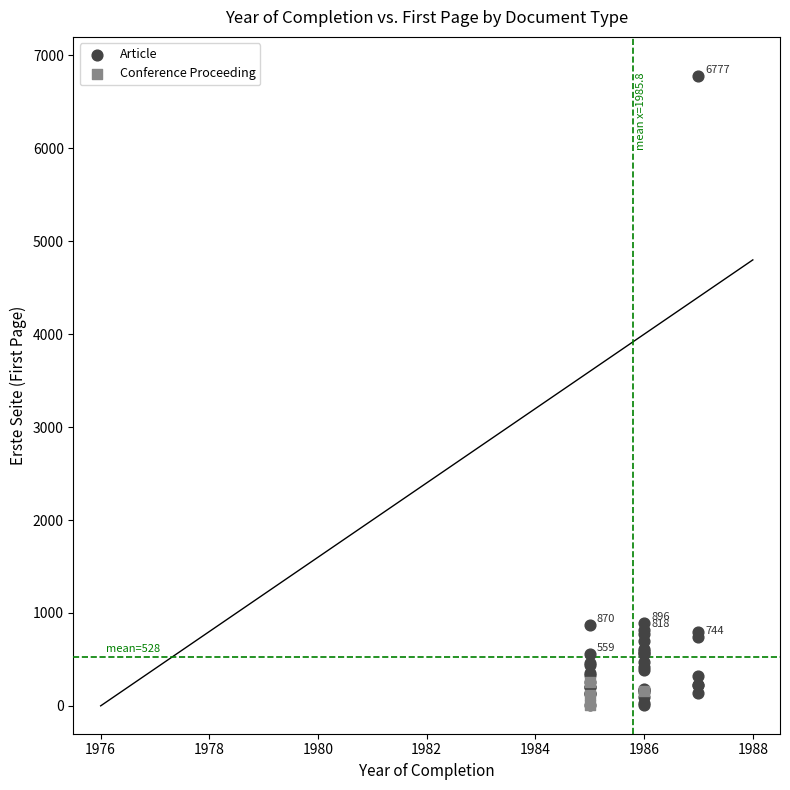

Which series has the largest Y range (max minus min)?

Article